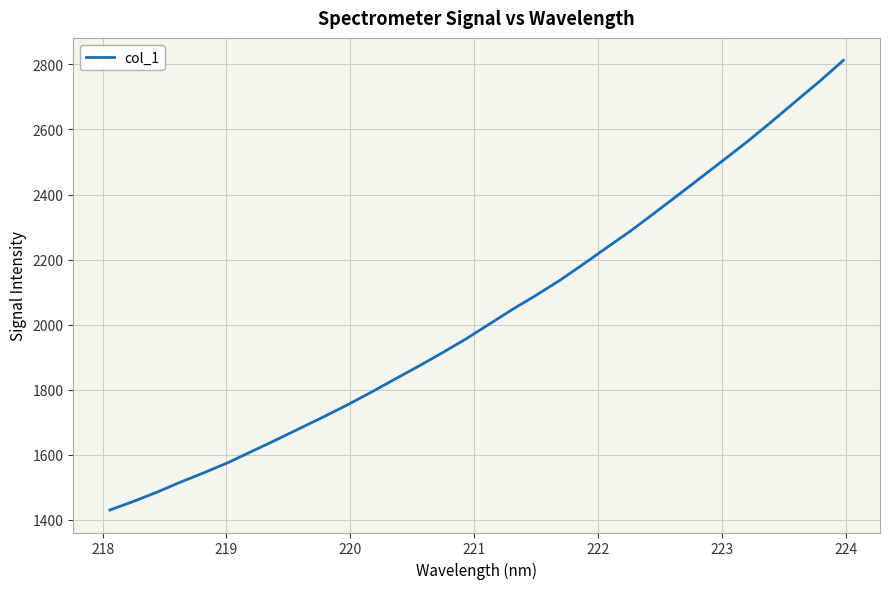

What is the minimum value shown in the chart?

1429.9